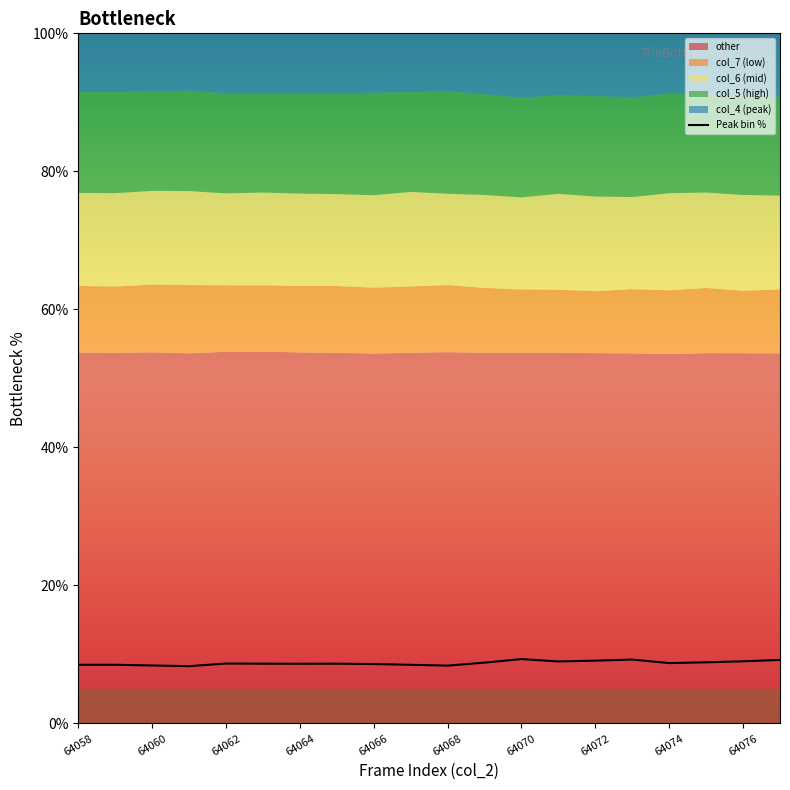

Does the chart display data point markers on the line(s)?

No